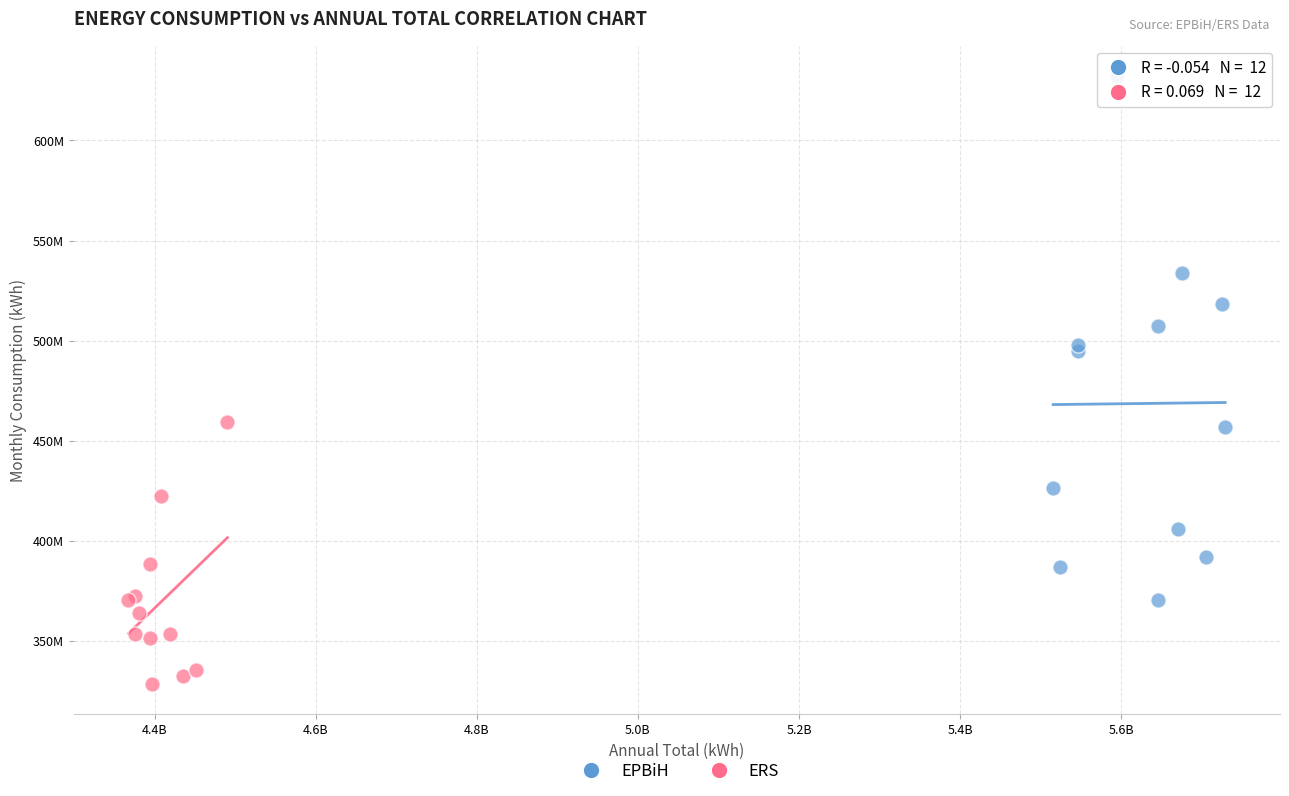

What are all the series names shown in the legend?

EPBiH, ERS